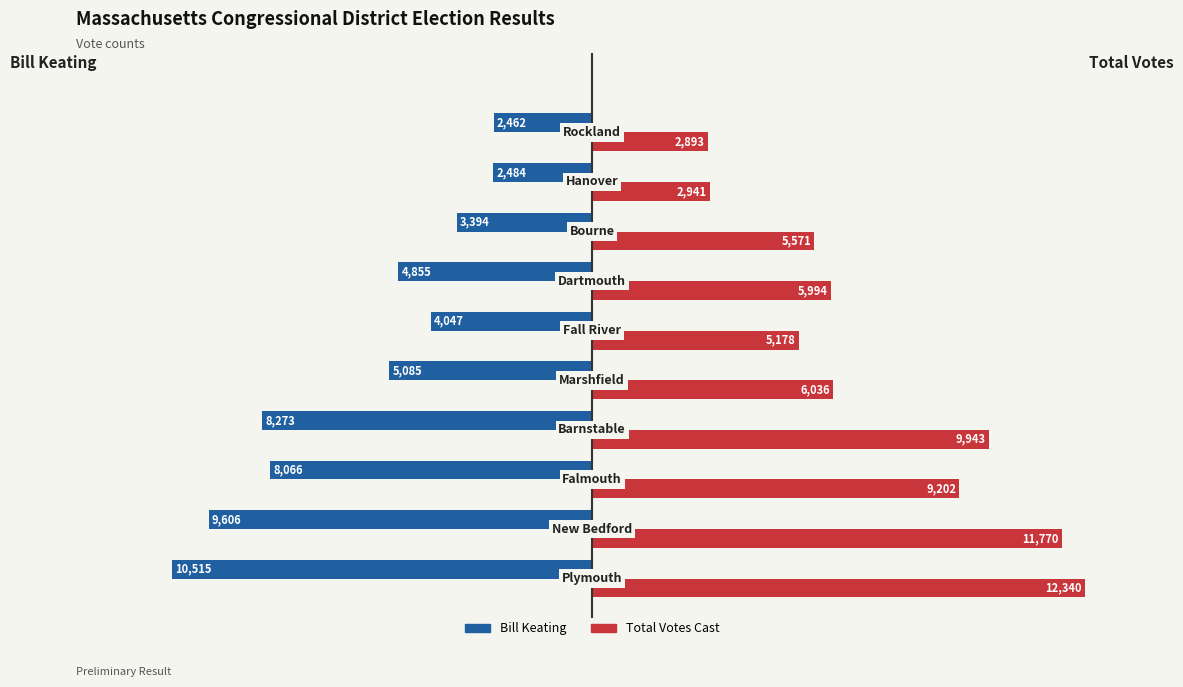

Which series has the widest spread of values?

Total Votes Cast